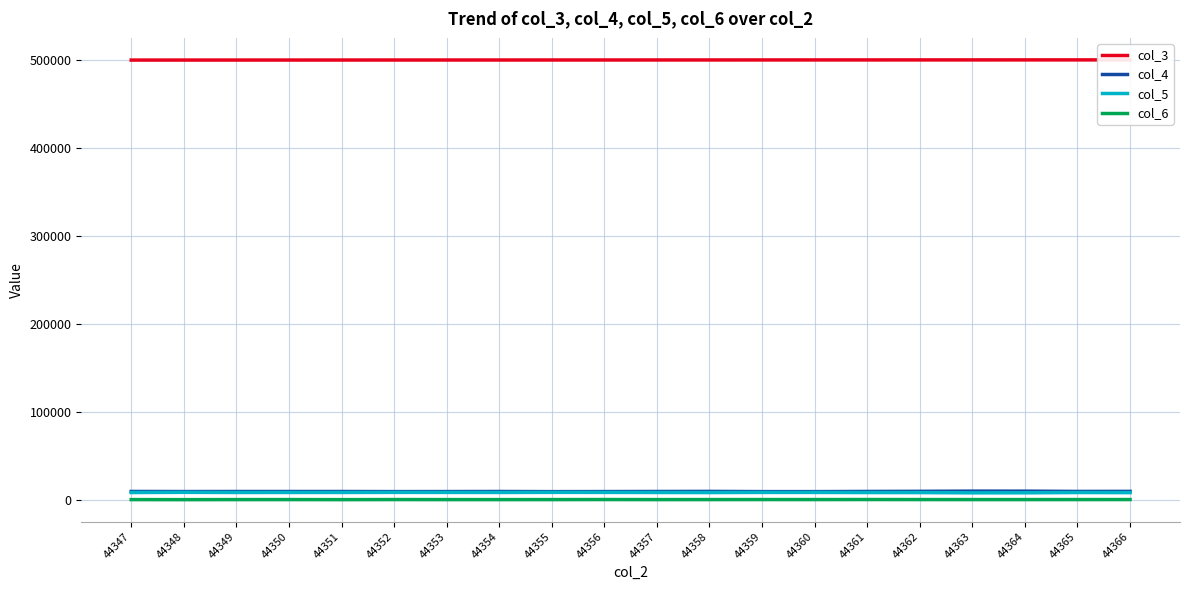

How many series are shown in this chart?

4